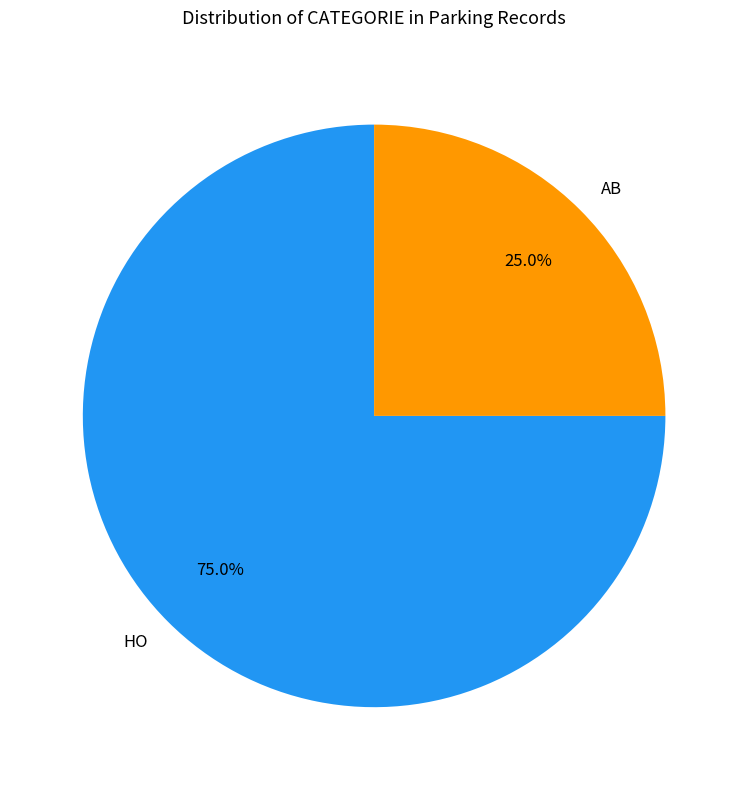

Which slice is the smallest?

AB